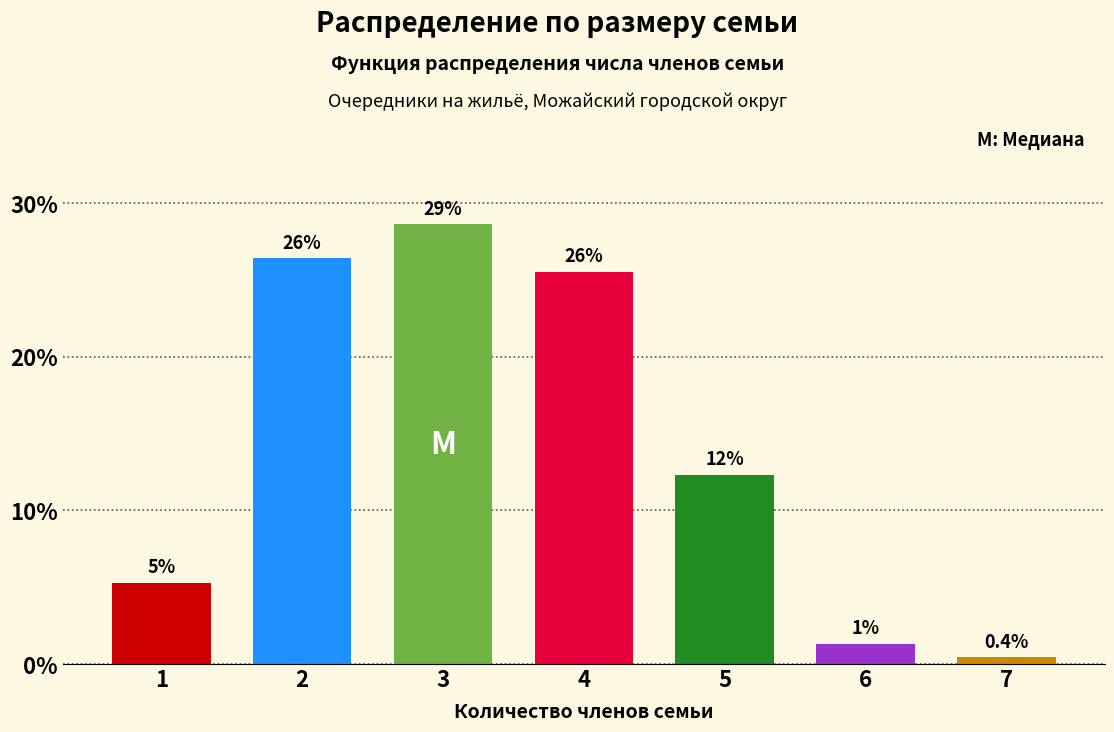

Does the chart contain any negative values?

No